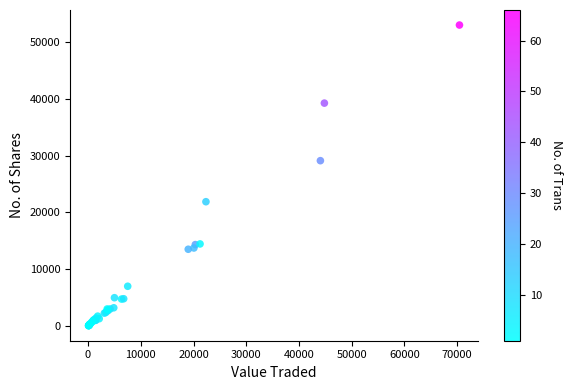

What Y value in the scatter plot is closest to 26509?

29094